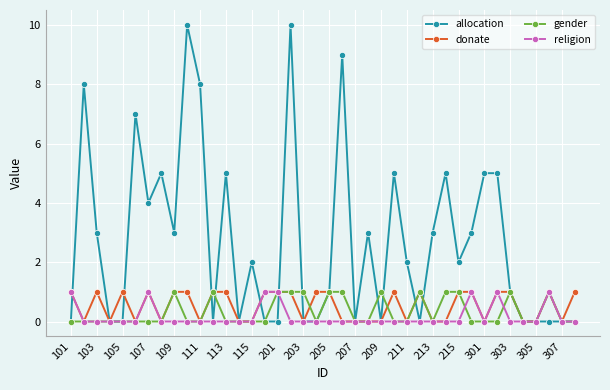

Which series has the widest spread of values?

allocation